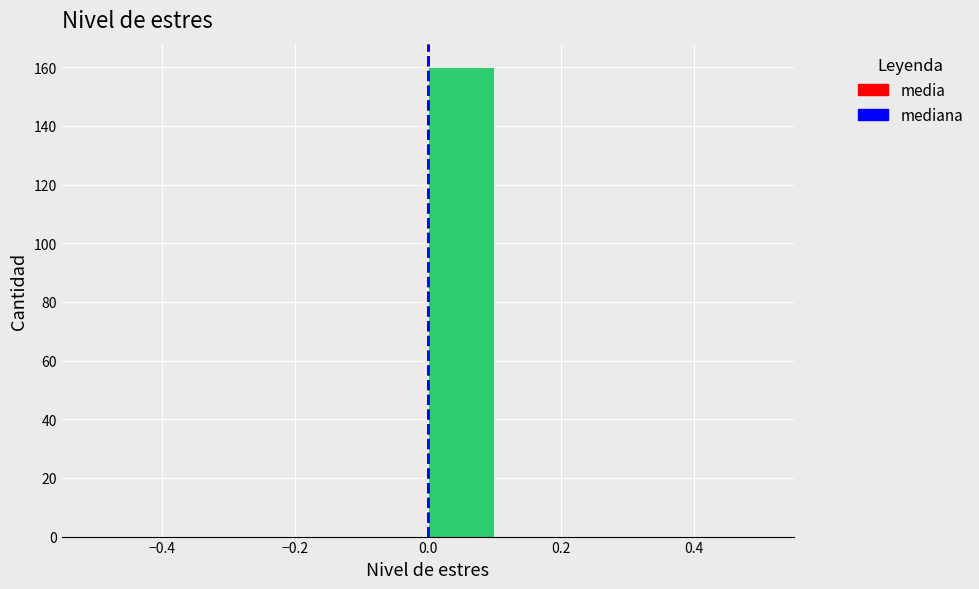

Reading left to right, transcribe this chart: for each bar, give the range it covers on the x-axis and its height. The values are not printed on the chart, so give them approximately, as read against the axis.

-0.5 to -0.4: 0
-0.4 to -0.3: 0
-0.3 to -0.2: 0
-0.2 to -0.1: 0
-0.1 to 0.0: 0
0.0 to 0.1: 160
0.1 to 0.2: 0
0.2 to 0.3: 0
0.3 to 0.4: 0
0.4 to 0.5: 0